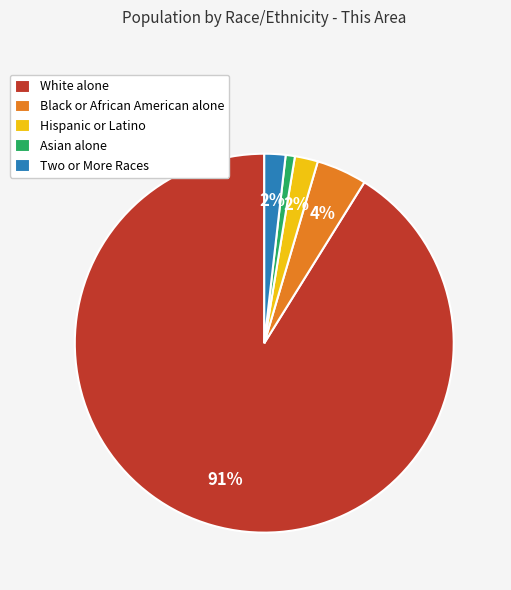

To the nearest percent, what is the average slice percentage?

20%